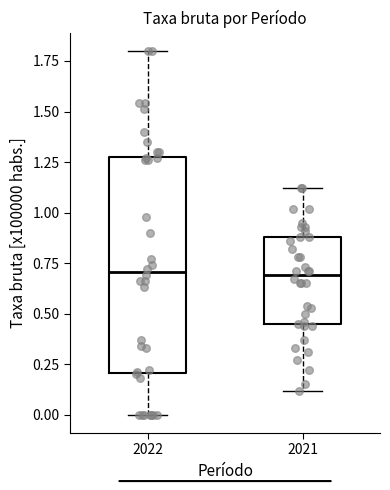

Reading left to right, read every box against the y-axis: the position of its median line, the range the box covers, and the ends of its whiskers. The values are not printed on the chart, so give them approximately, as read against the axis.

2022: median 0.70, box 0.20 to 1.30, whiskers 0.00 to 1.80
2021: median 0.70, box 0.45 to 0.90, whiskers 0.10 to 1.10